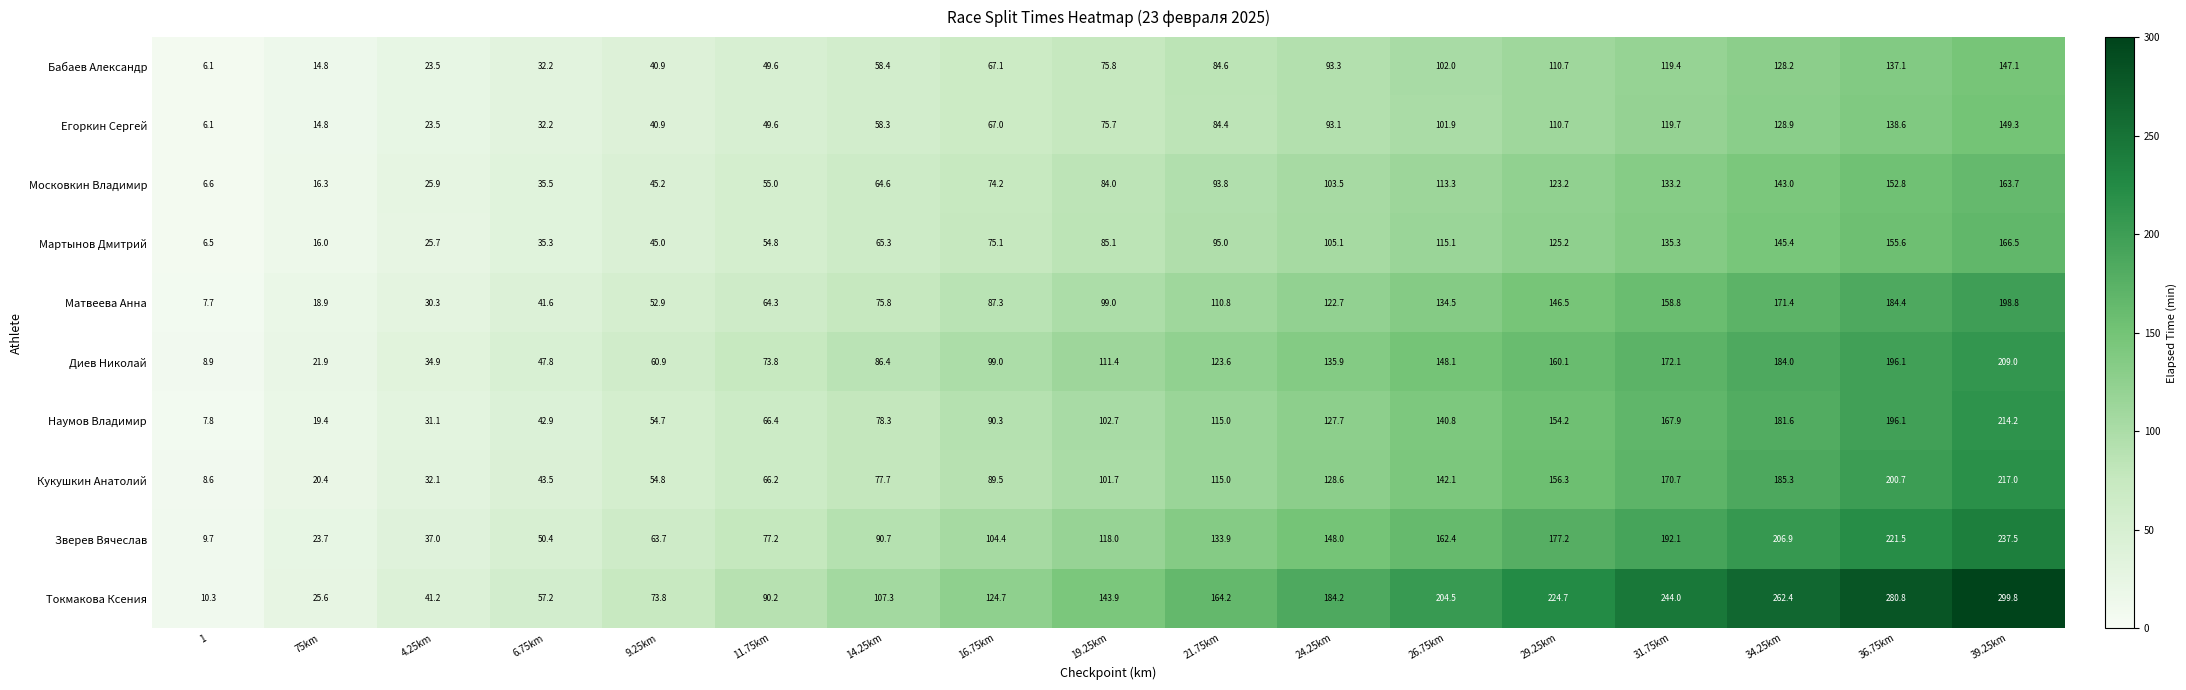

Which series has the widest spread of values?

Токмакова Ксения